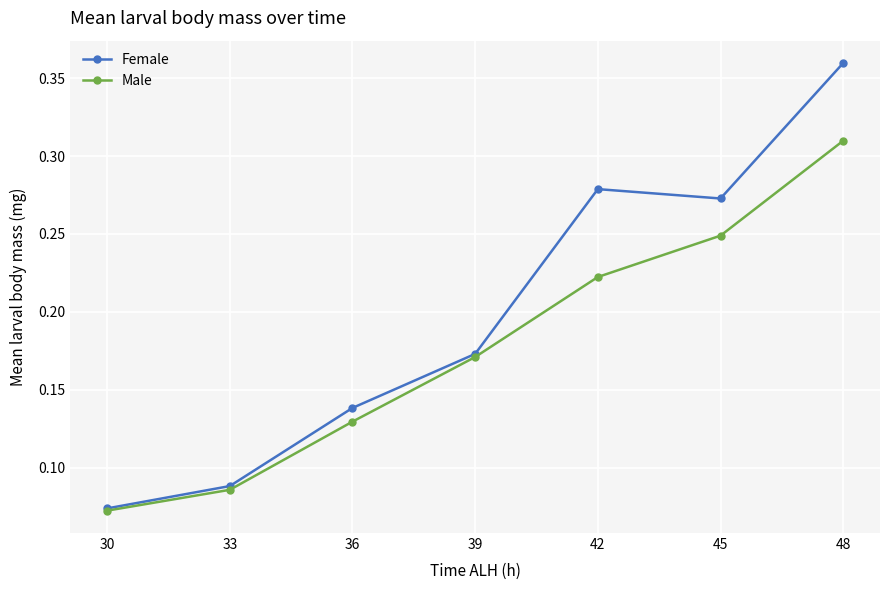

Rank the categories by Male value from highest to lowest.

48, 45, 42, 39, 36, 33, 30